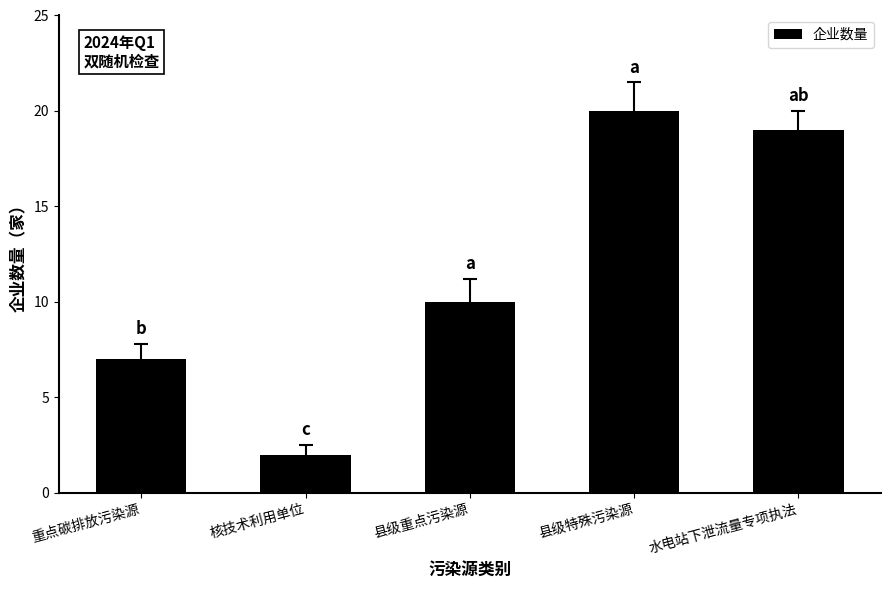

What is the difference between the second highest and second lowest values?

12